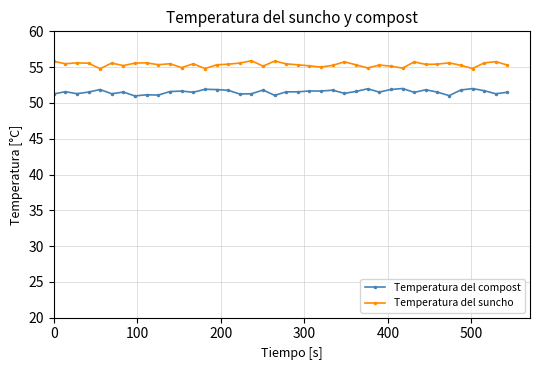

True or false: Temperatura del suncho and Temperatura del compost intersect in this chart.

False